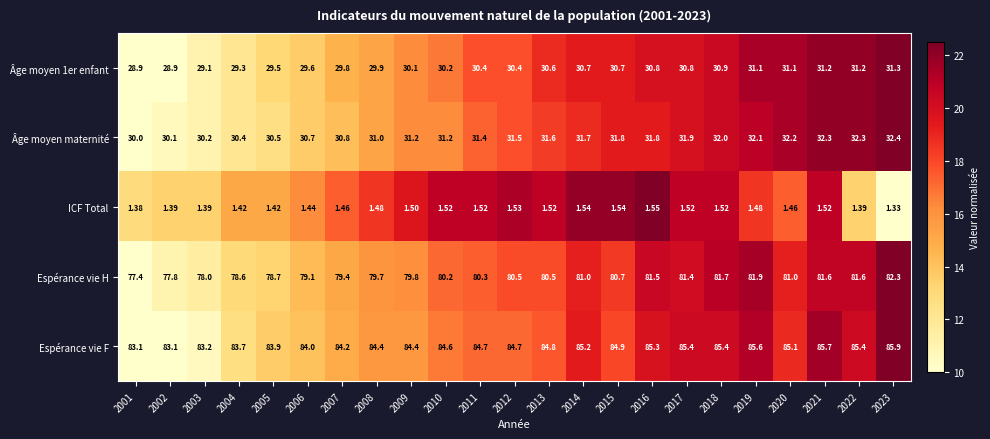

Which series has the largest total across all categories?

Espérance vie F